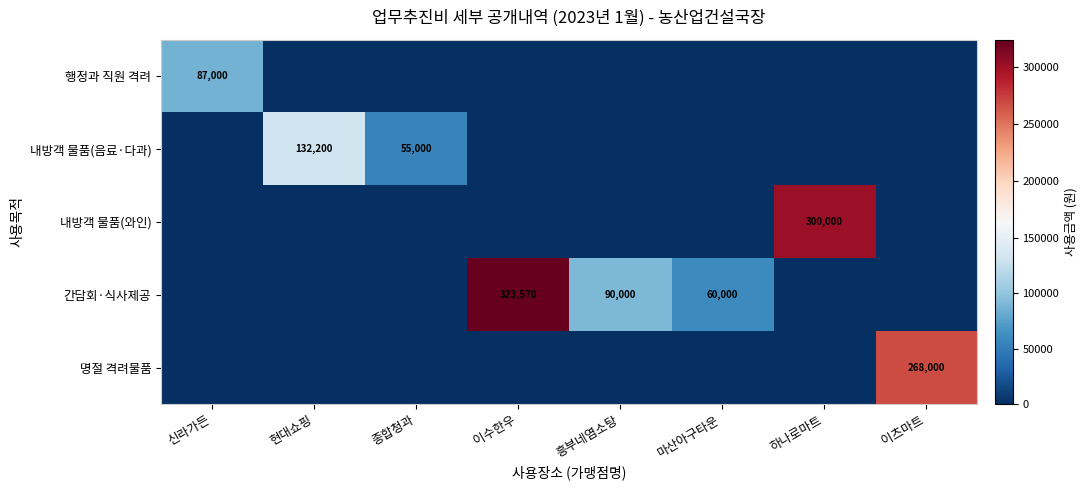

The 내방객 물품(음료·다과) series shows 41325 at 현대쇼핑. True or false?

False